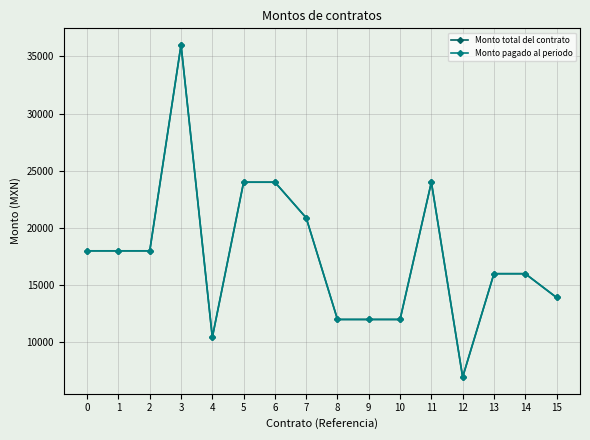

Does the chart have visible grid lines?

Yes